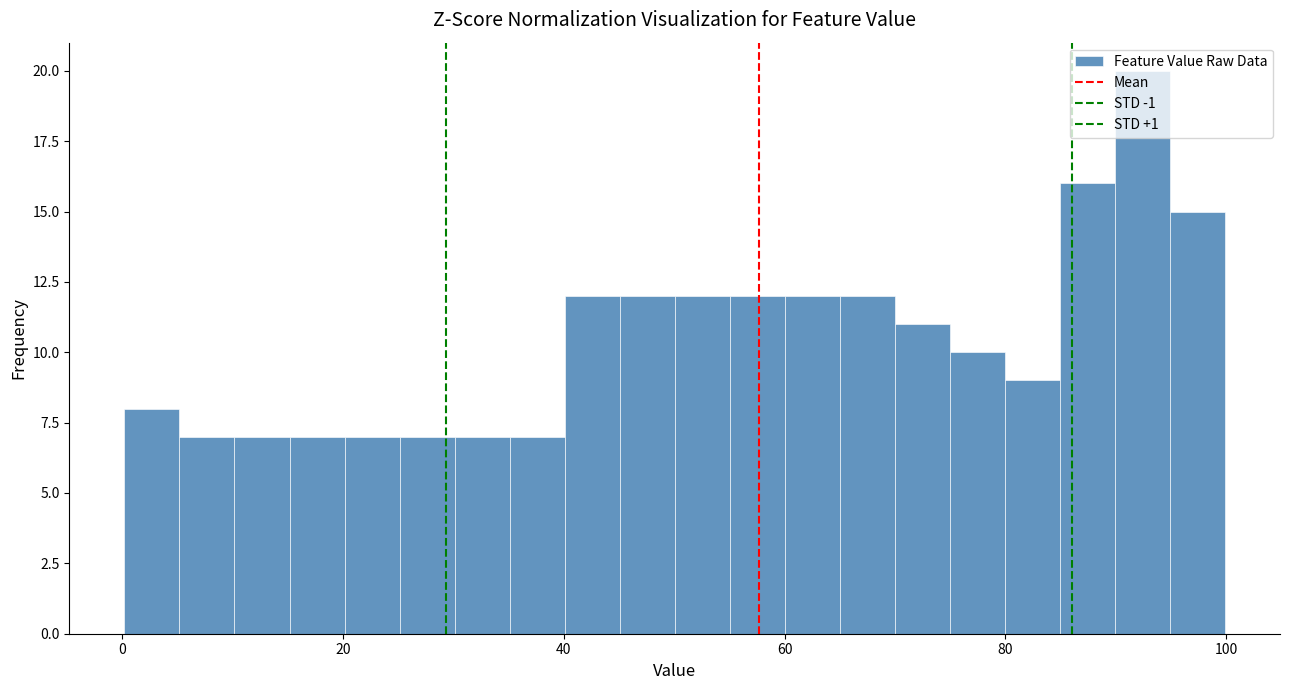

Around what value on the x-axis is the tallest bar? Give the approximate position of its centre, as read against the axis.

92